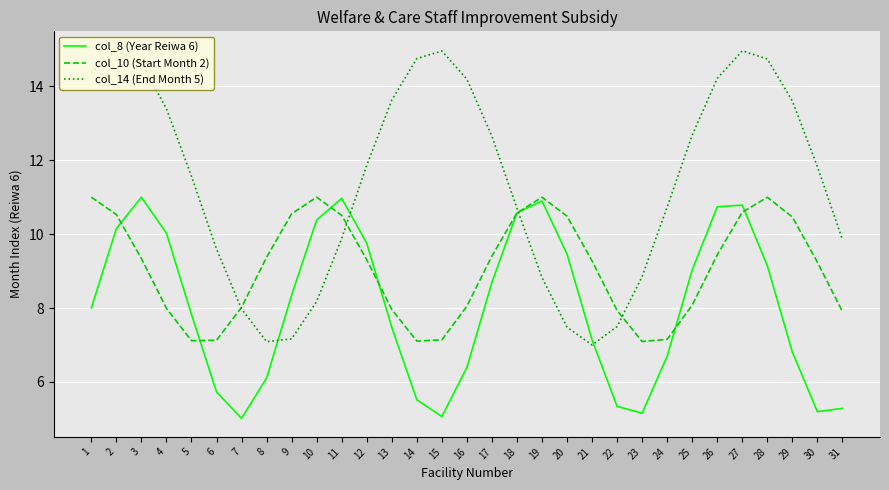

Which series ends up on top after the final intersection of col_14 (End Month 5) and col_8 (Year Reiwa 6)?

col_14 (End Month 5)